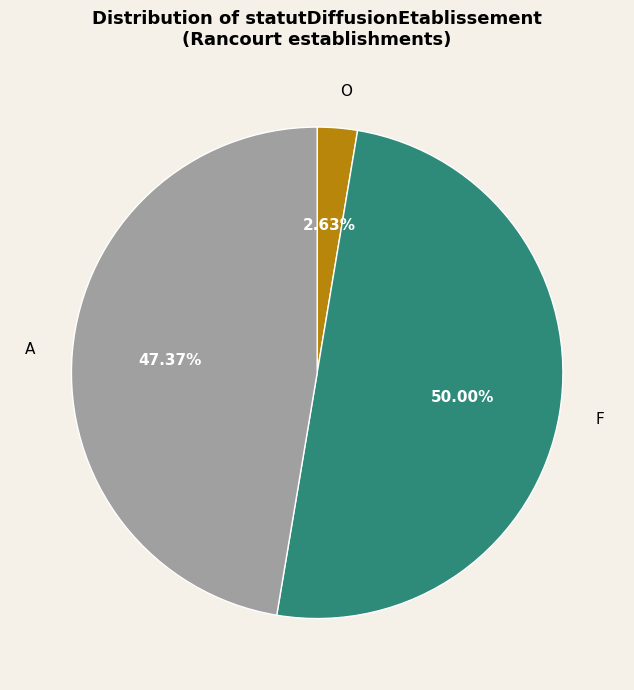

Approximately how many times larger is the value at F compared to A?

1.1